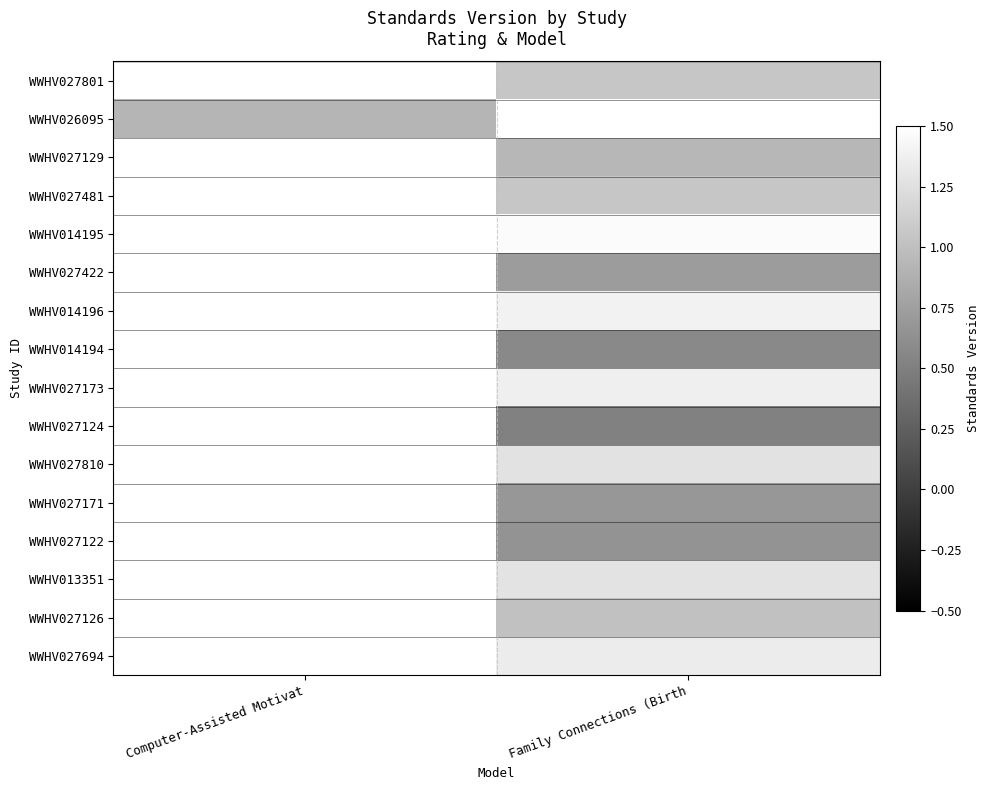

Count the number of data series in this chart.

16